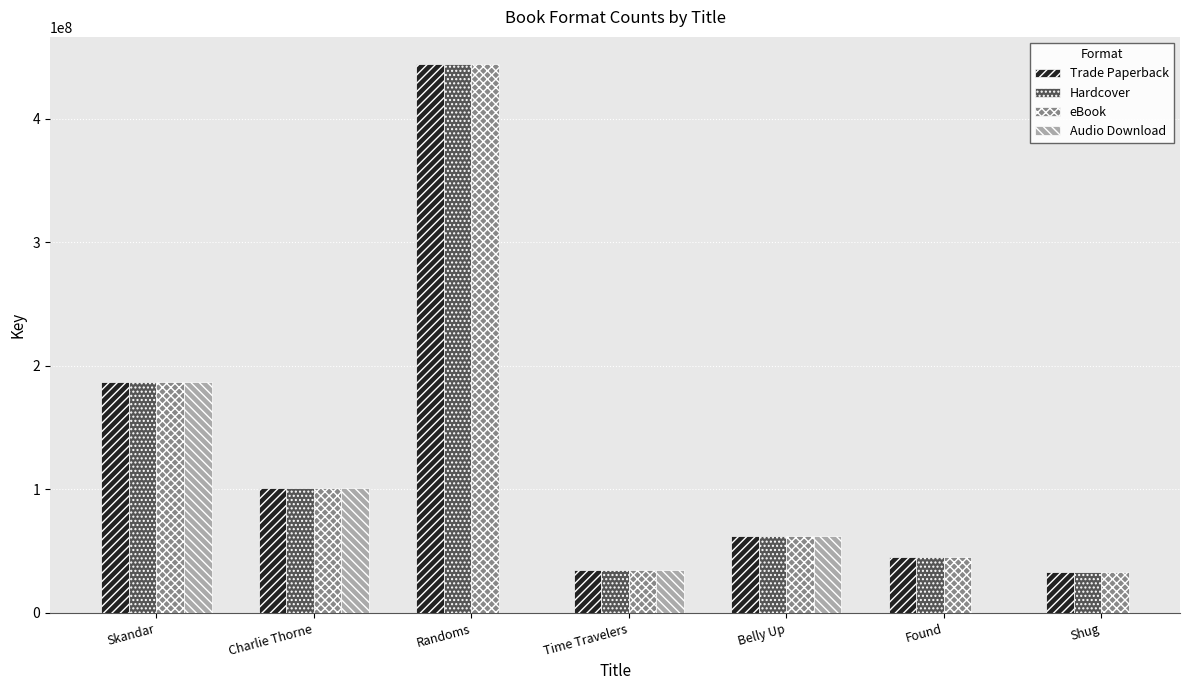

Is the value of Hardcover at Found greater than the value of Trade Paperback at Randoms?

No